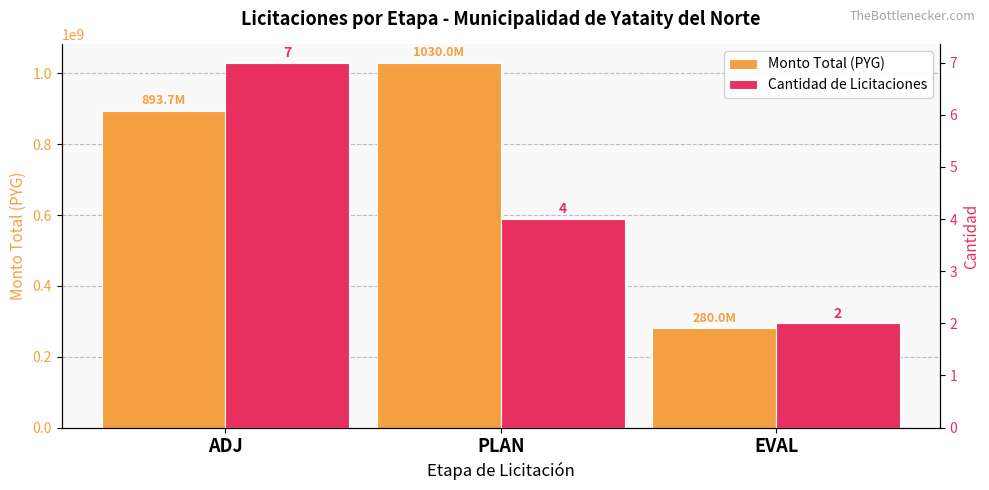

What is the label of the 3rd bar from the left?

EVAL